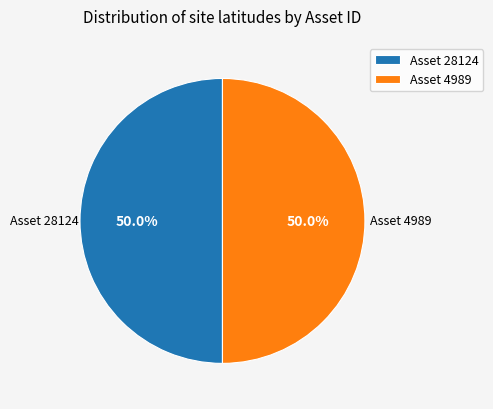

To the nearest percent, what is the average slice percentage?

50%